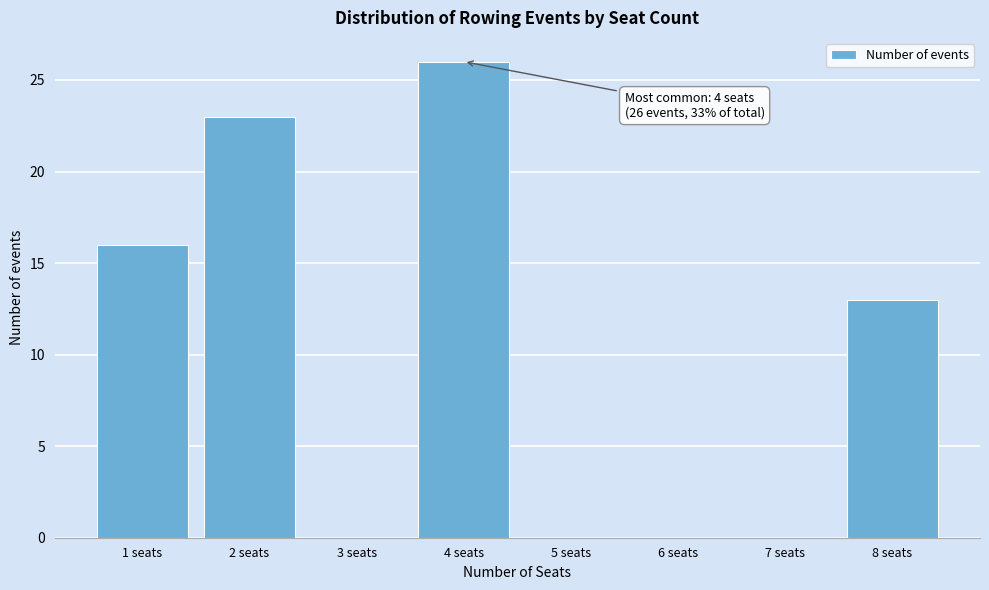

Reading right to left, list all the values displayed in this chart.

8 seats=13	7 seats=0	6 seats=0	5 seats=0	4 seats=26	3 seats=0	2 seats=23	1 seats=16